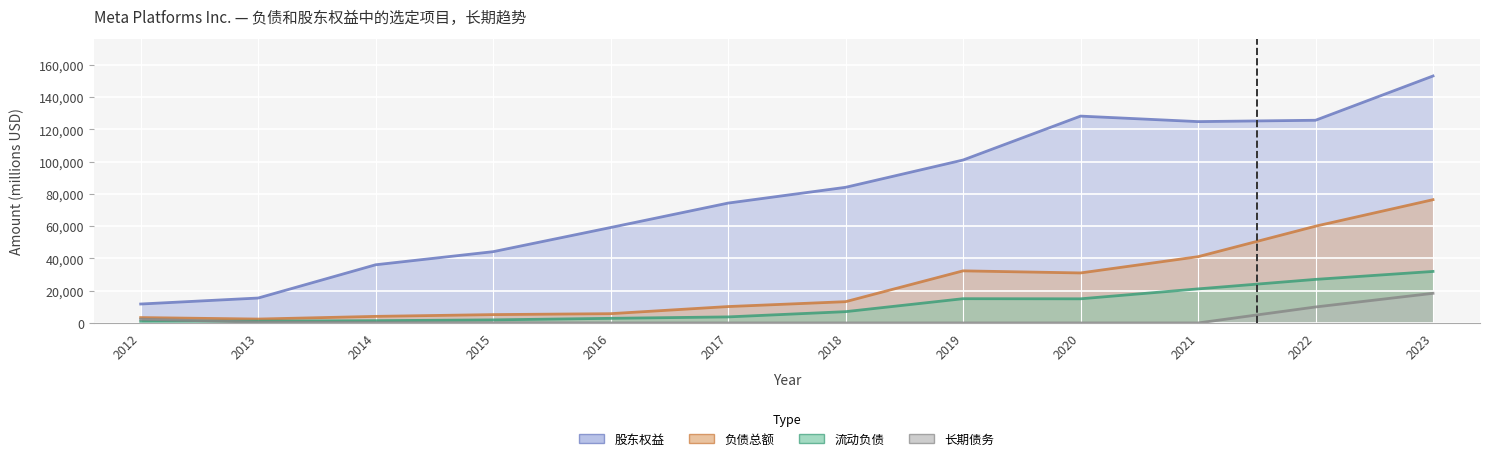

How many lines are shown in the chart?

4